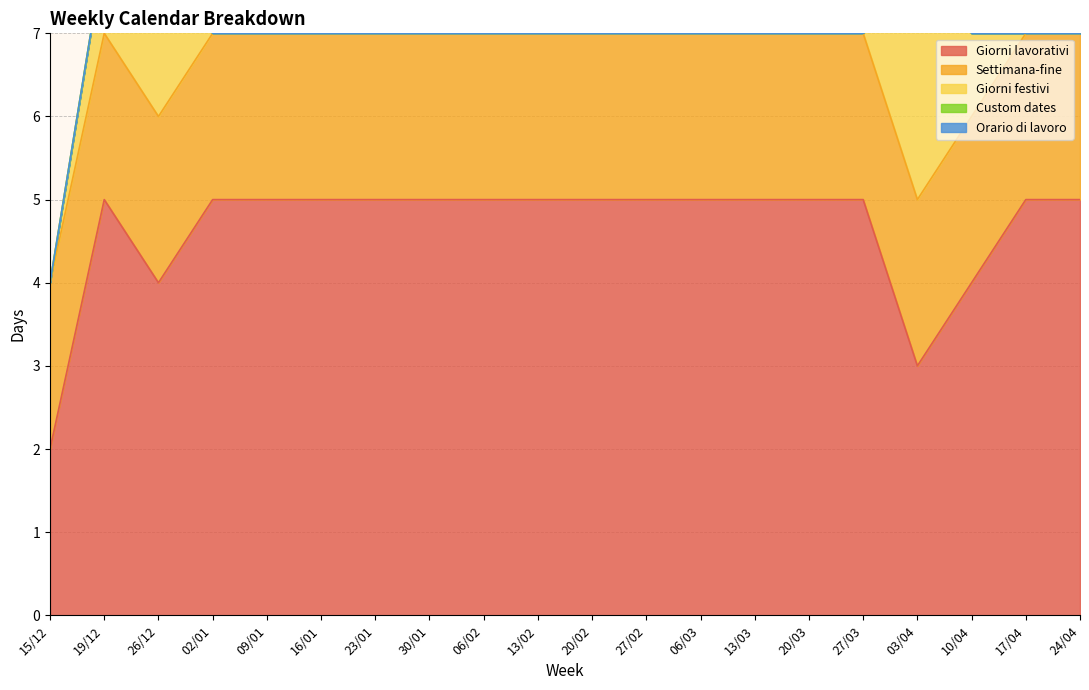

Rank the series at 16/01 from lowest to highest value.

Giorni festivi, Custom dates, Orario di lavoro, Settimana-fine, Giorni lavorativi